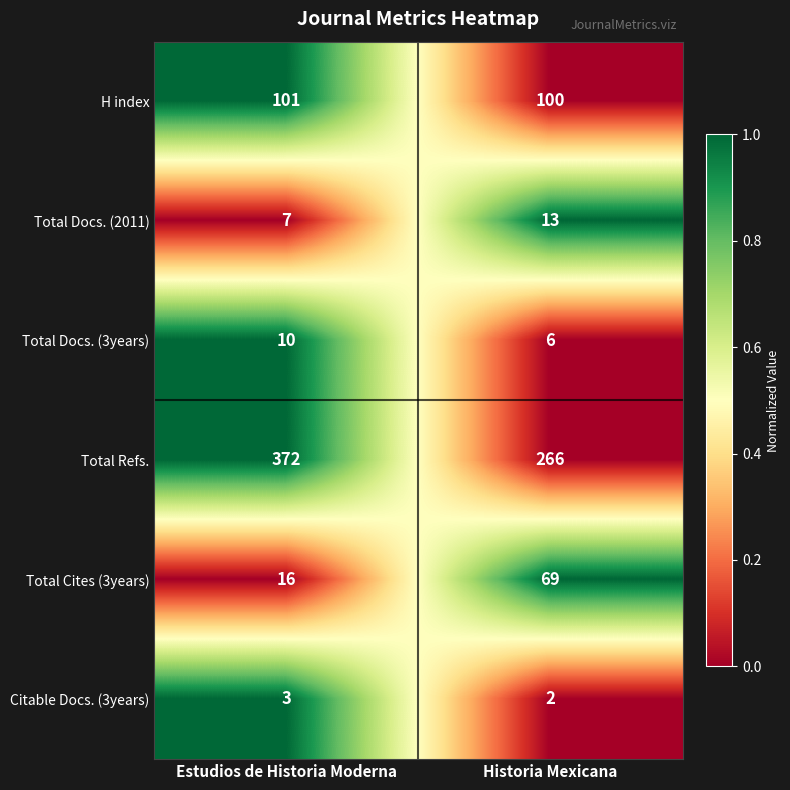

Which series changed the most between Estudios de Historia Moderna and Historia Mexicana?

Total Refs.